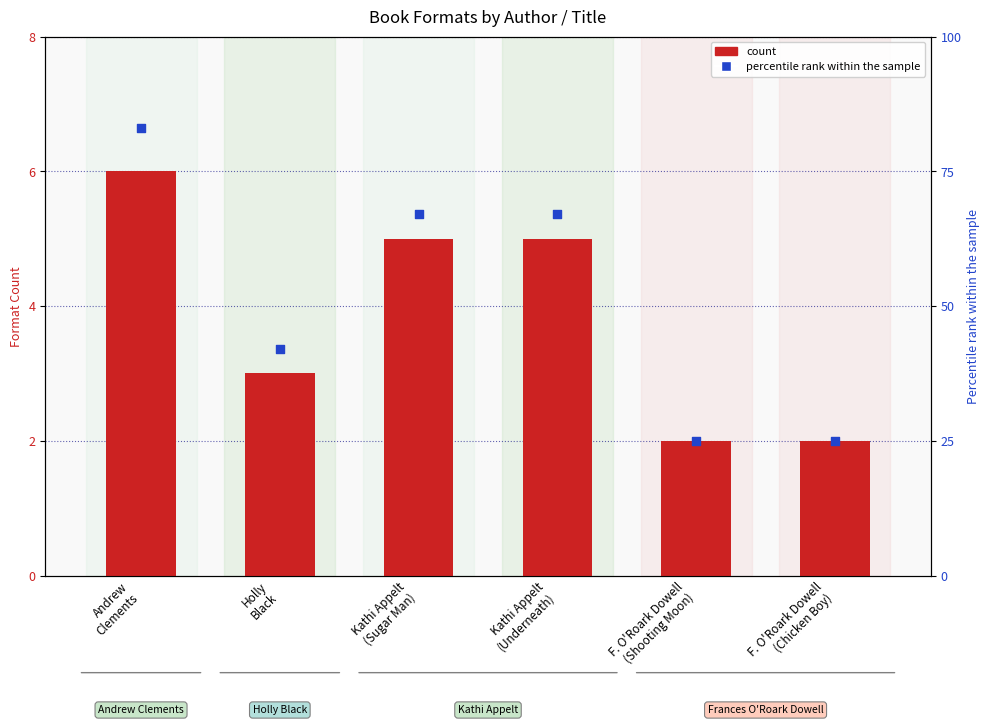

What are all the series names shown in the legend?

count, percentile rank within the sample